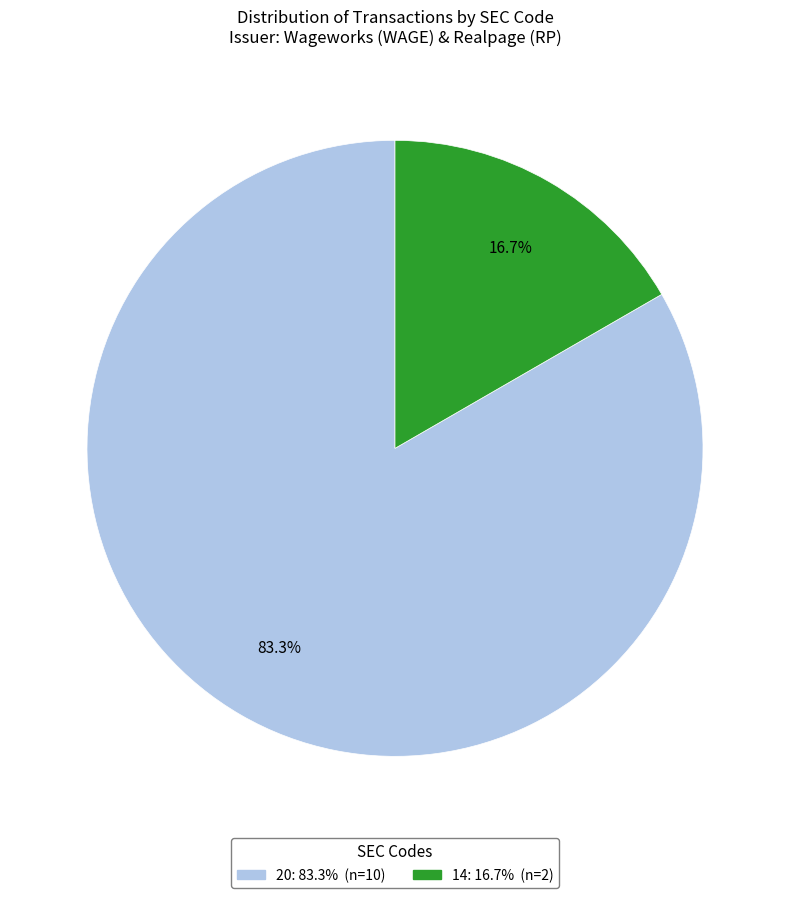

Combined, what portion of the pie is 20 and 14?

100.0%